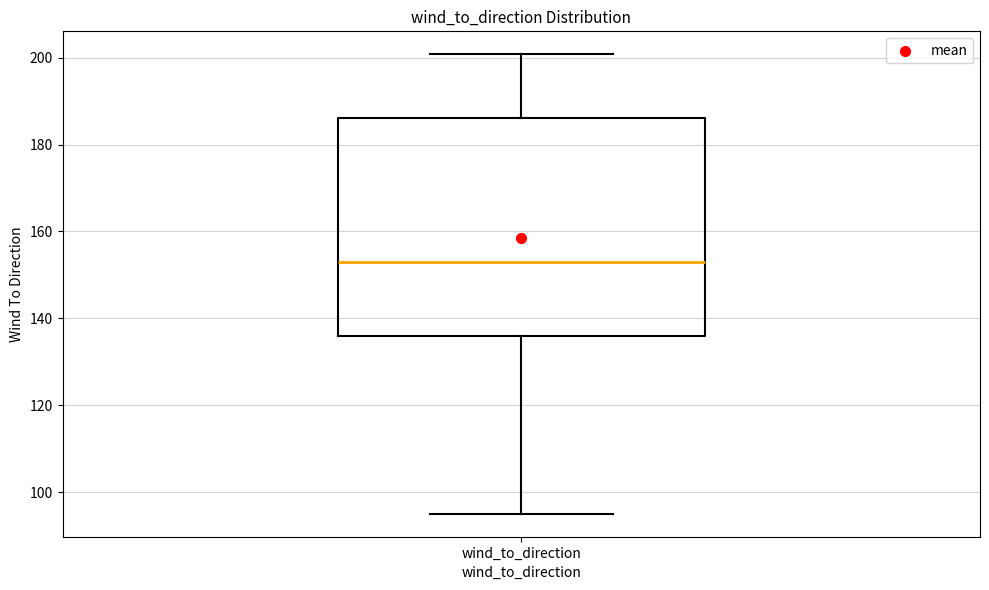

Where is the upper edge of the box for wind_to_direction on the y-axis? The values are not printed on the chart, so give them approximately, as read against the axis.

186